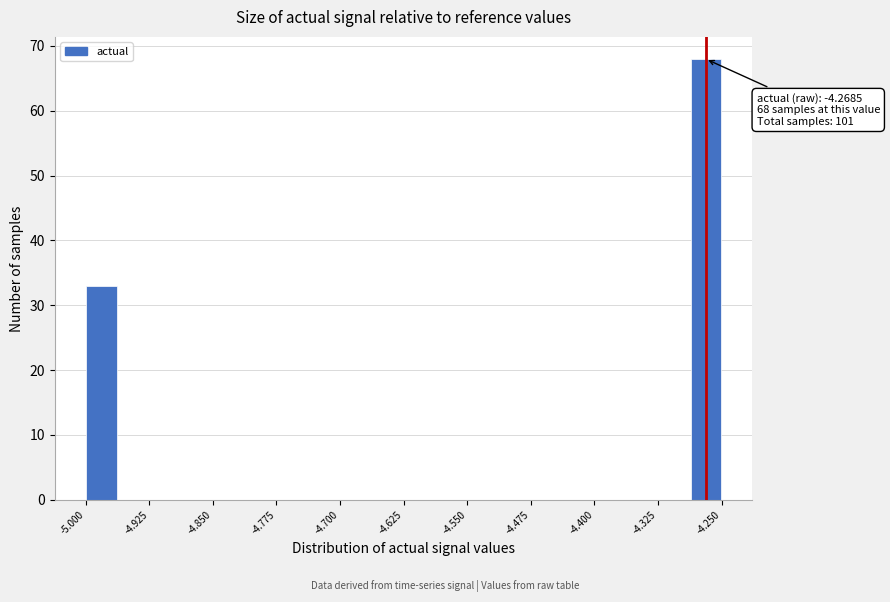

Read against the x-axis, roughly where is the centre of the tallest bar?

-4.27